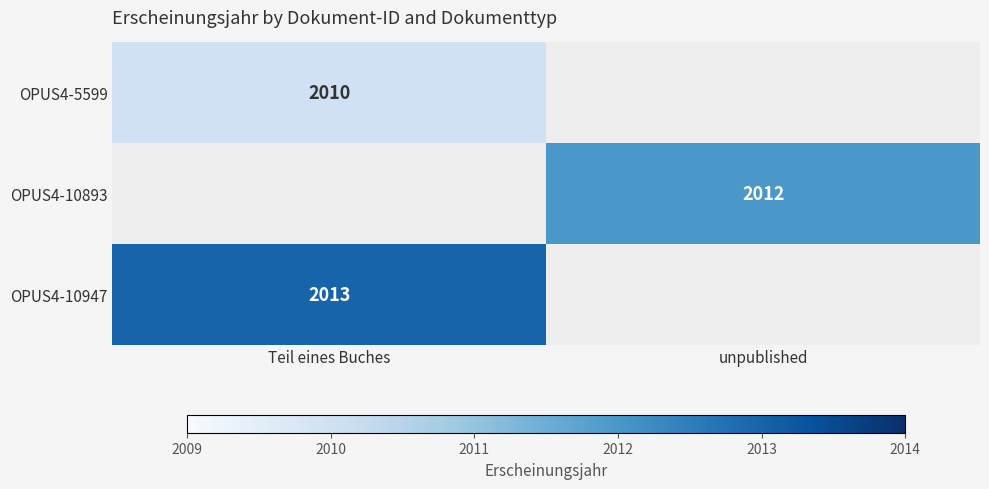

The value of OPUS4-10947 at Teil eines Buches is 3478. True or false?

False